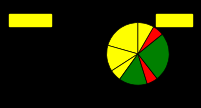

How many slices are in this pie chart?

8